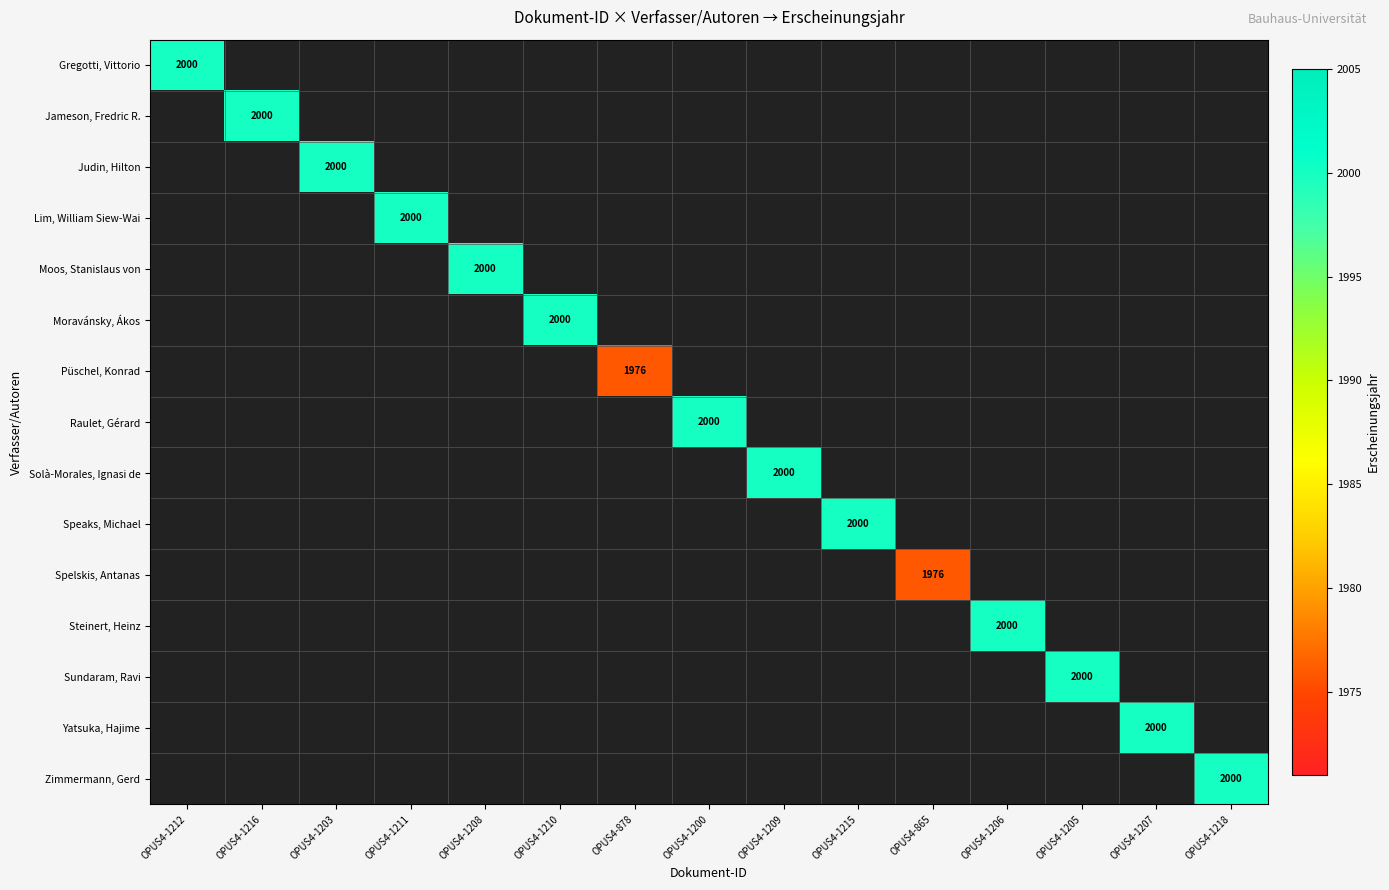

The value of Speaks, Michael at OPUS4-1215 is 433. True or false?

False